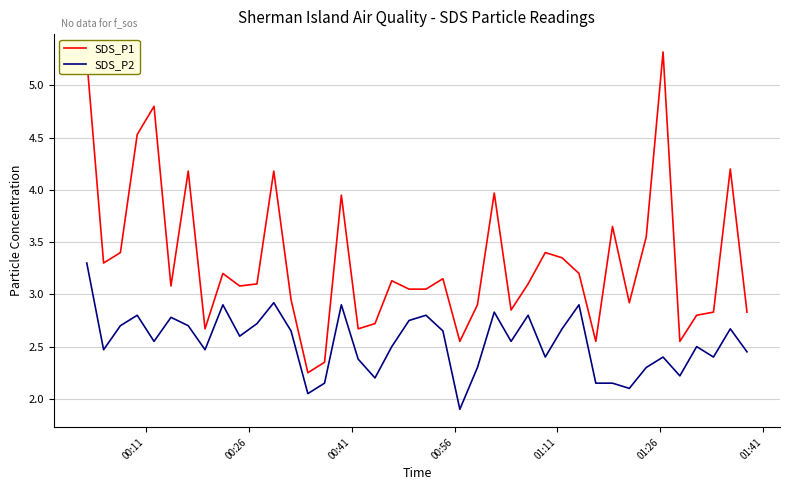

Rank the series by their maximum value, from lowest to highest.

SDS_P2, SDS_P1